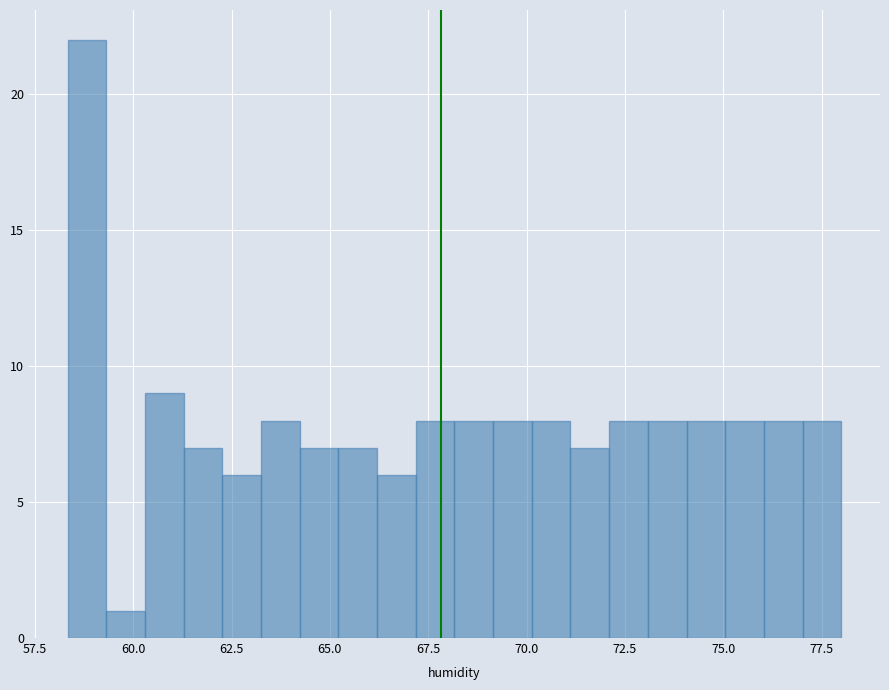

Around what value on the x-axis is the tallest bar? Give the approximate position of its centre, as read against the axis.

59.0